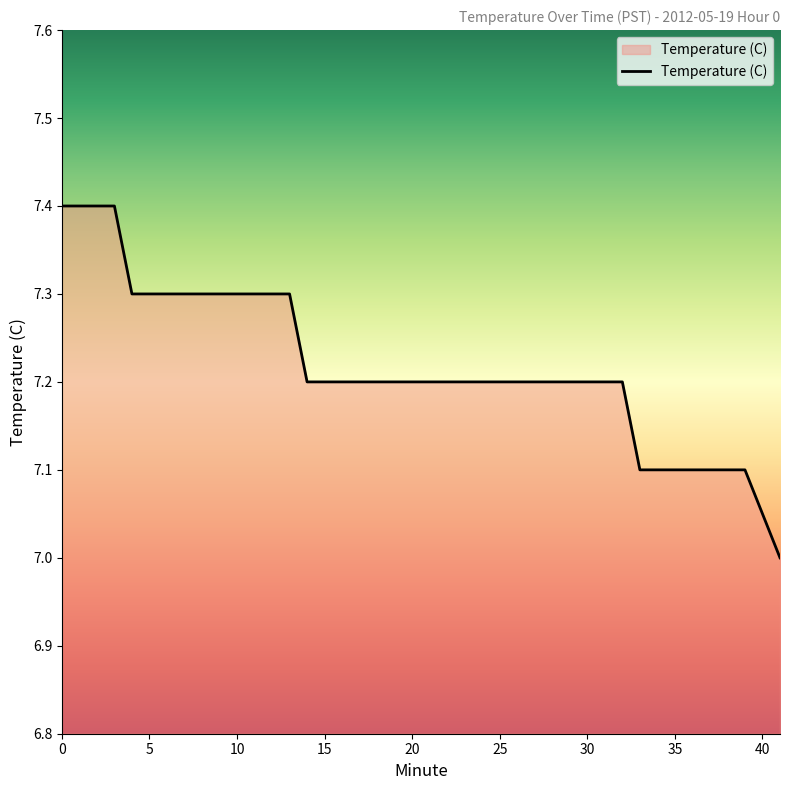

What is the maximum value shown in the chart?

7.4